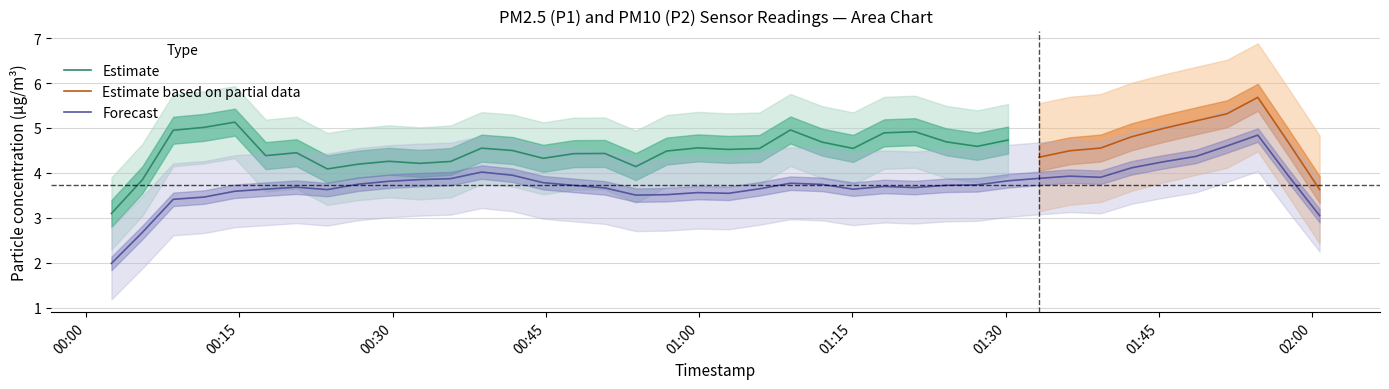

What is the highest value of the Estimate series?

5.1